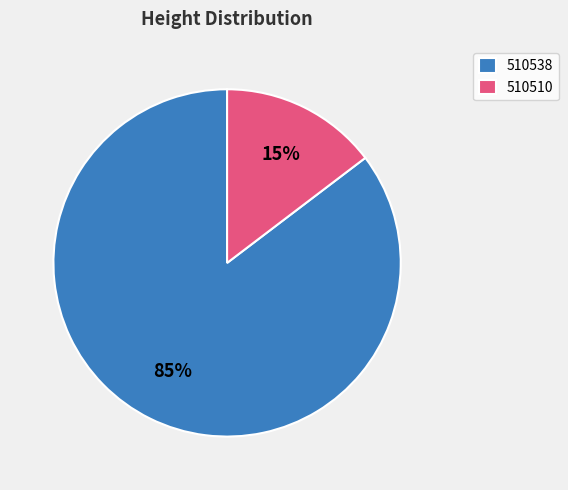

To the nearest percent, what is the average slice percentage?

50%